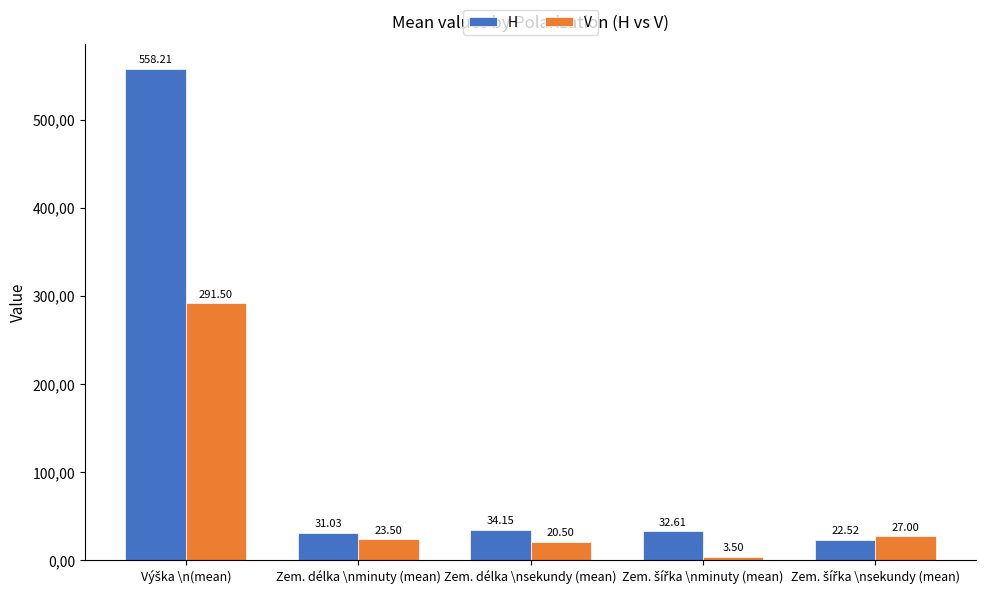

Rank the series at Zem. šířka \nsekundy (mean) from highest to lowest value.

V, H